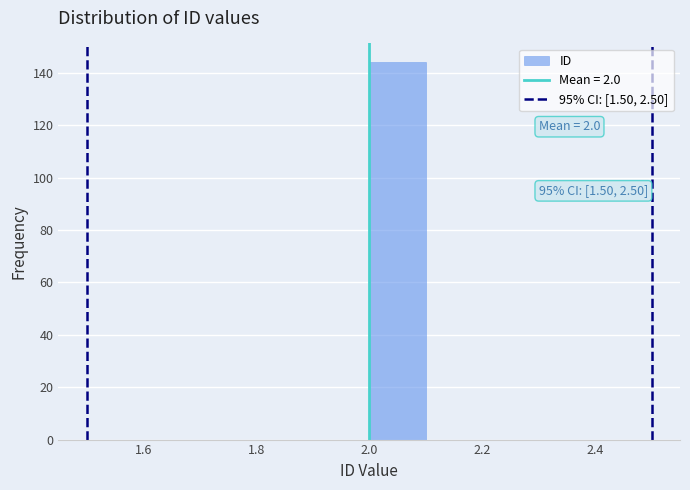

Which range on the x-axis has the tallest bar?

2.0 to 2.1